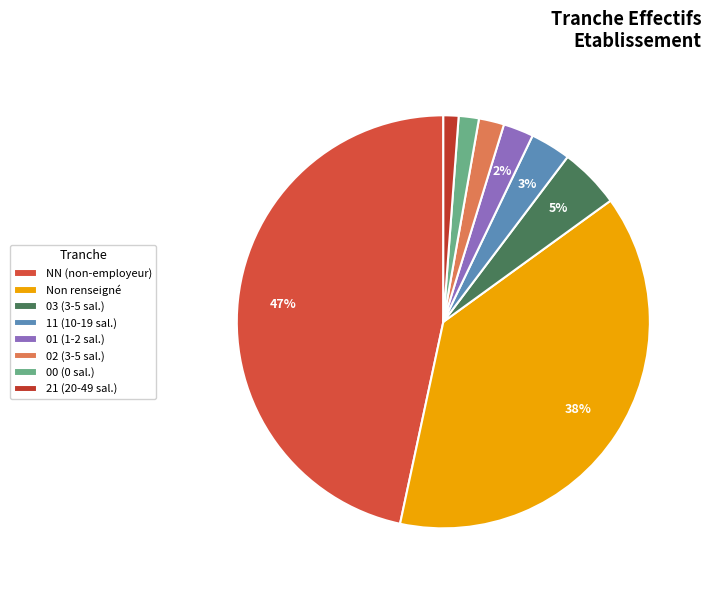

Which slice is the smallest?

21